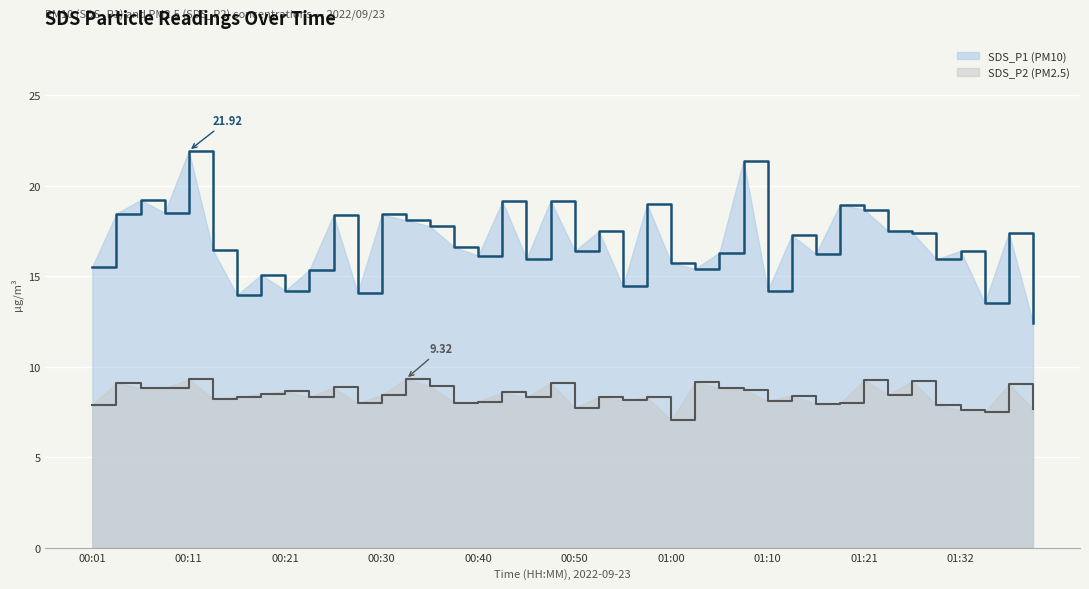

Reading left to right, transcribe all the data shown in this chart.

SDS_P1: 15.5	18.4	19.2	18.5	21.9	16.4	13.9	15.1	14.2	15.3	18.4	14.1	18.4	18.1	17.8	16.6	16.1	19.1	15.9	19.2	16.4	17.5	14.4	19.0	15.7	15.4	16.3	21.4	14.2	17.2	16.2	18.9	18.7	17.5	17.4	15.9	16.4	13.5	17.4	12.4
SDS_P2: 7.9	9.1	8.8	8.8	9.3	8.2	8.3	8.5	8.6	8.3	8.8	8.0	8.4	9.3	8.9	8.0	8.1	8.6	8.3	9.1	7.7	8.3	8.2	8.3	7.0	9.2	8.8	8.7	8.1	8.4	8.0	8.0	9.3	8.4	9.2	7.9	7.6	7.5	9.0	7.7